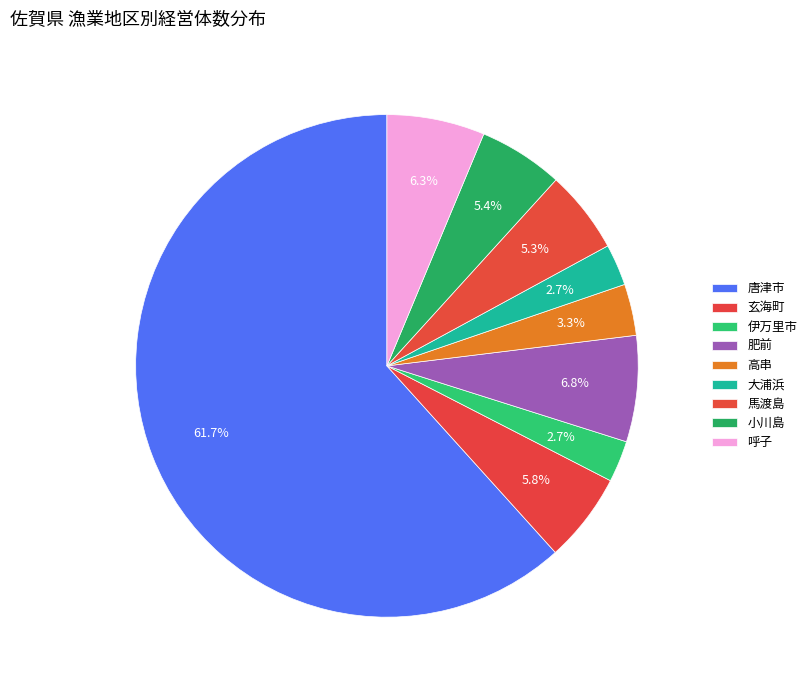

Which slice is the smallest?

伊万里市